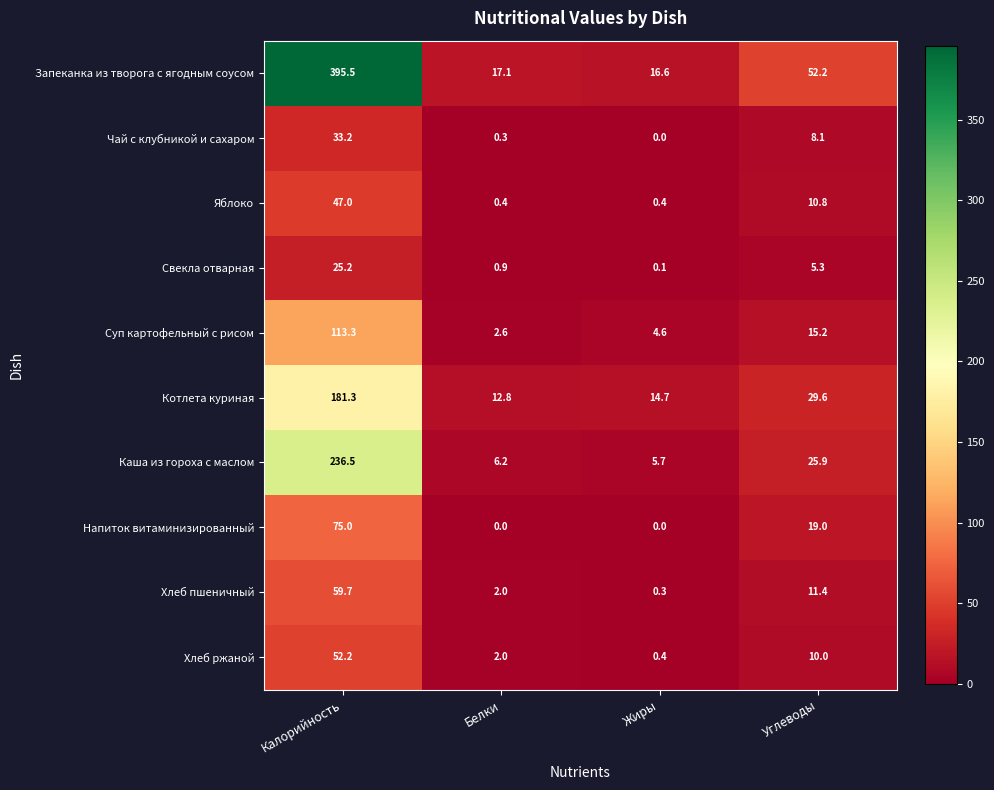

How many series are shown in this chart?

10